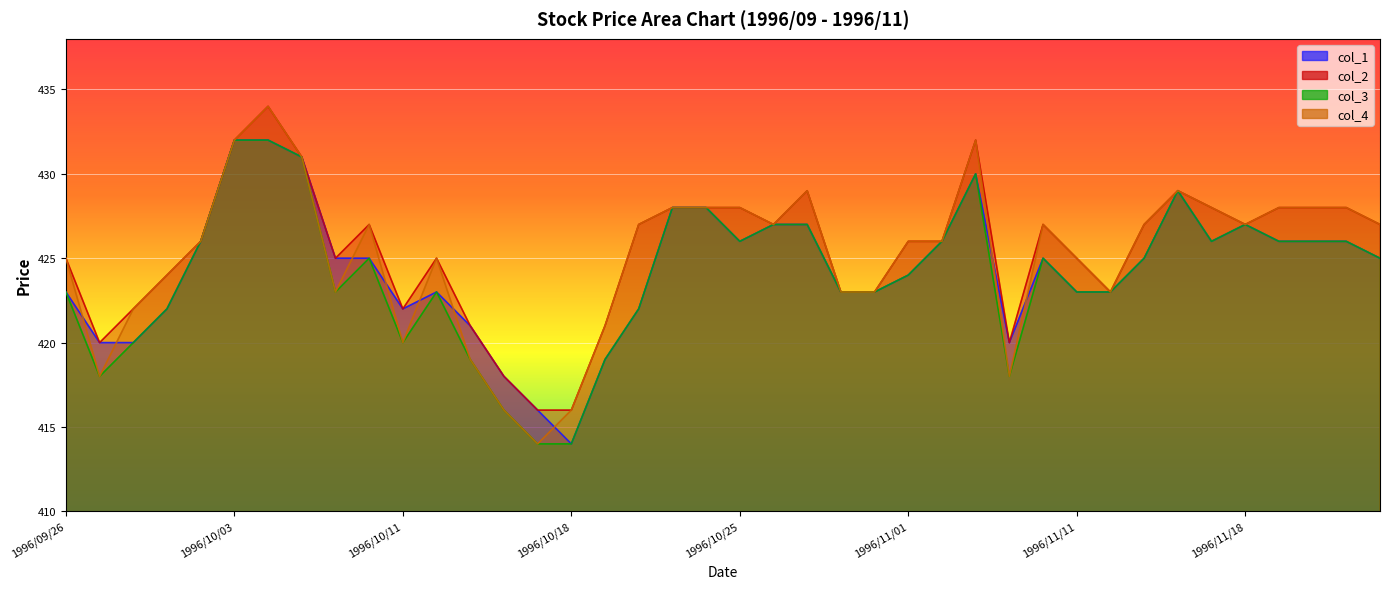

What is the value of the col_1 point at the 37th from the left?

426